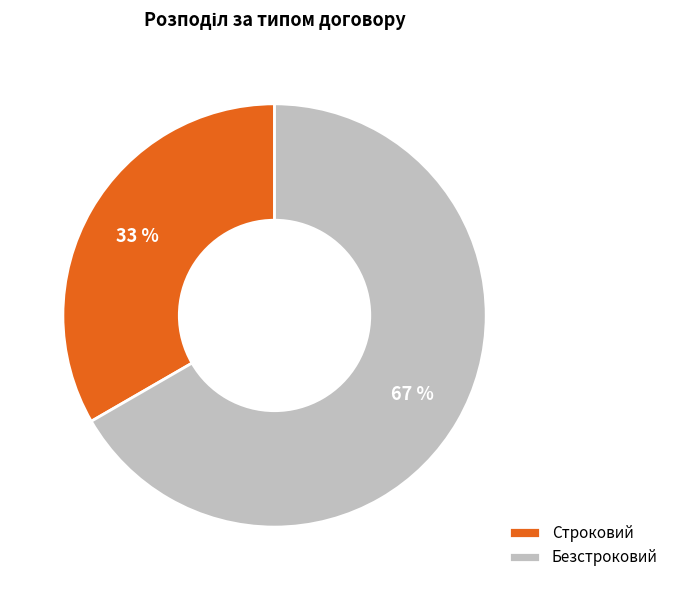

The Строковий slice represents 22% of the pie. True or false?

False